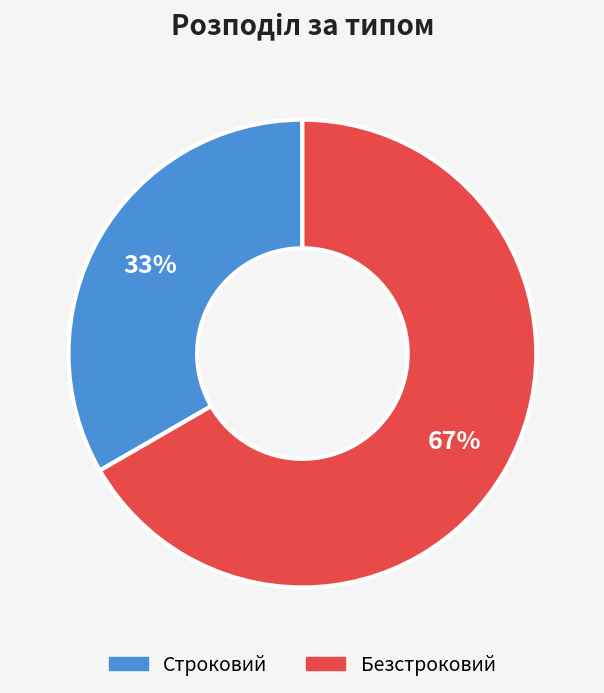

Is the sum of Строковий and Безстроковий greater than half?

Yes